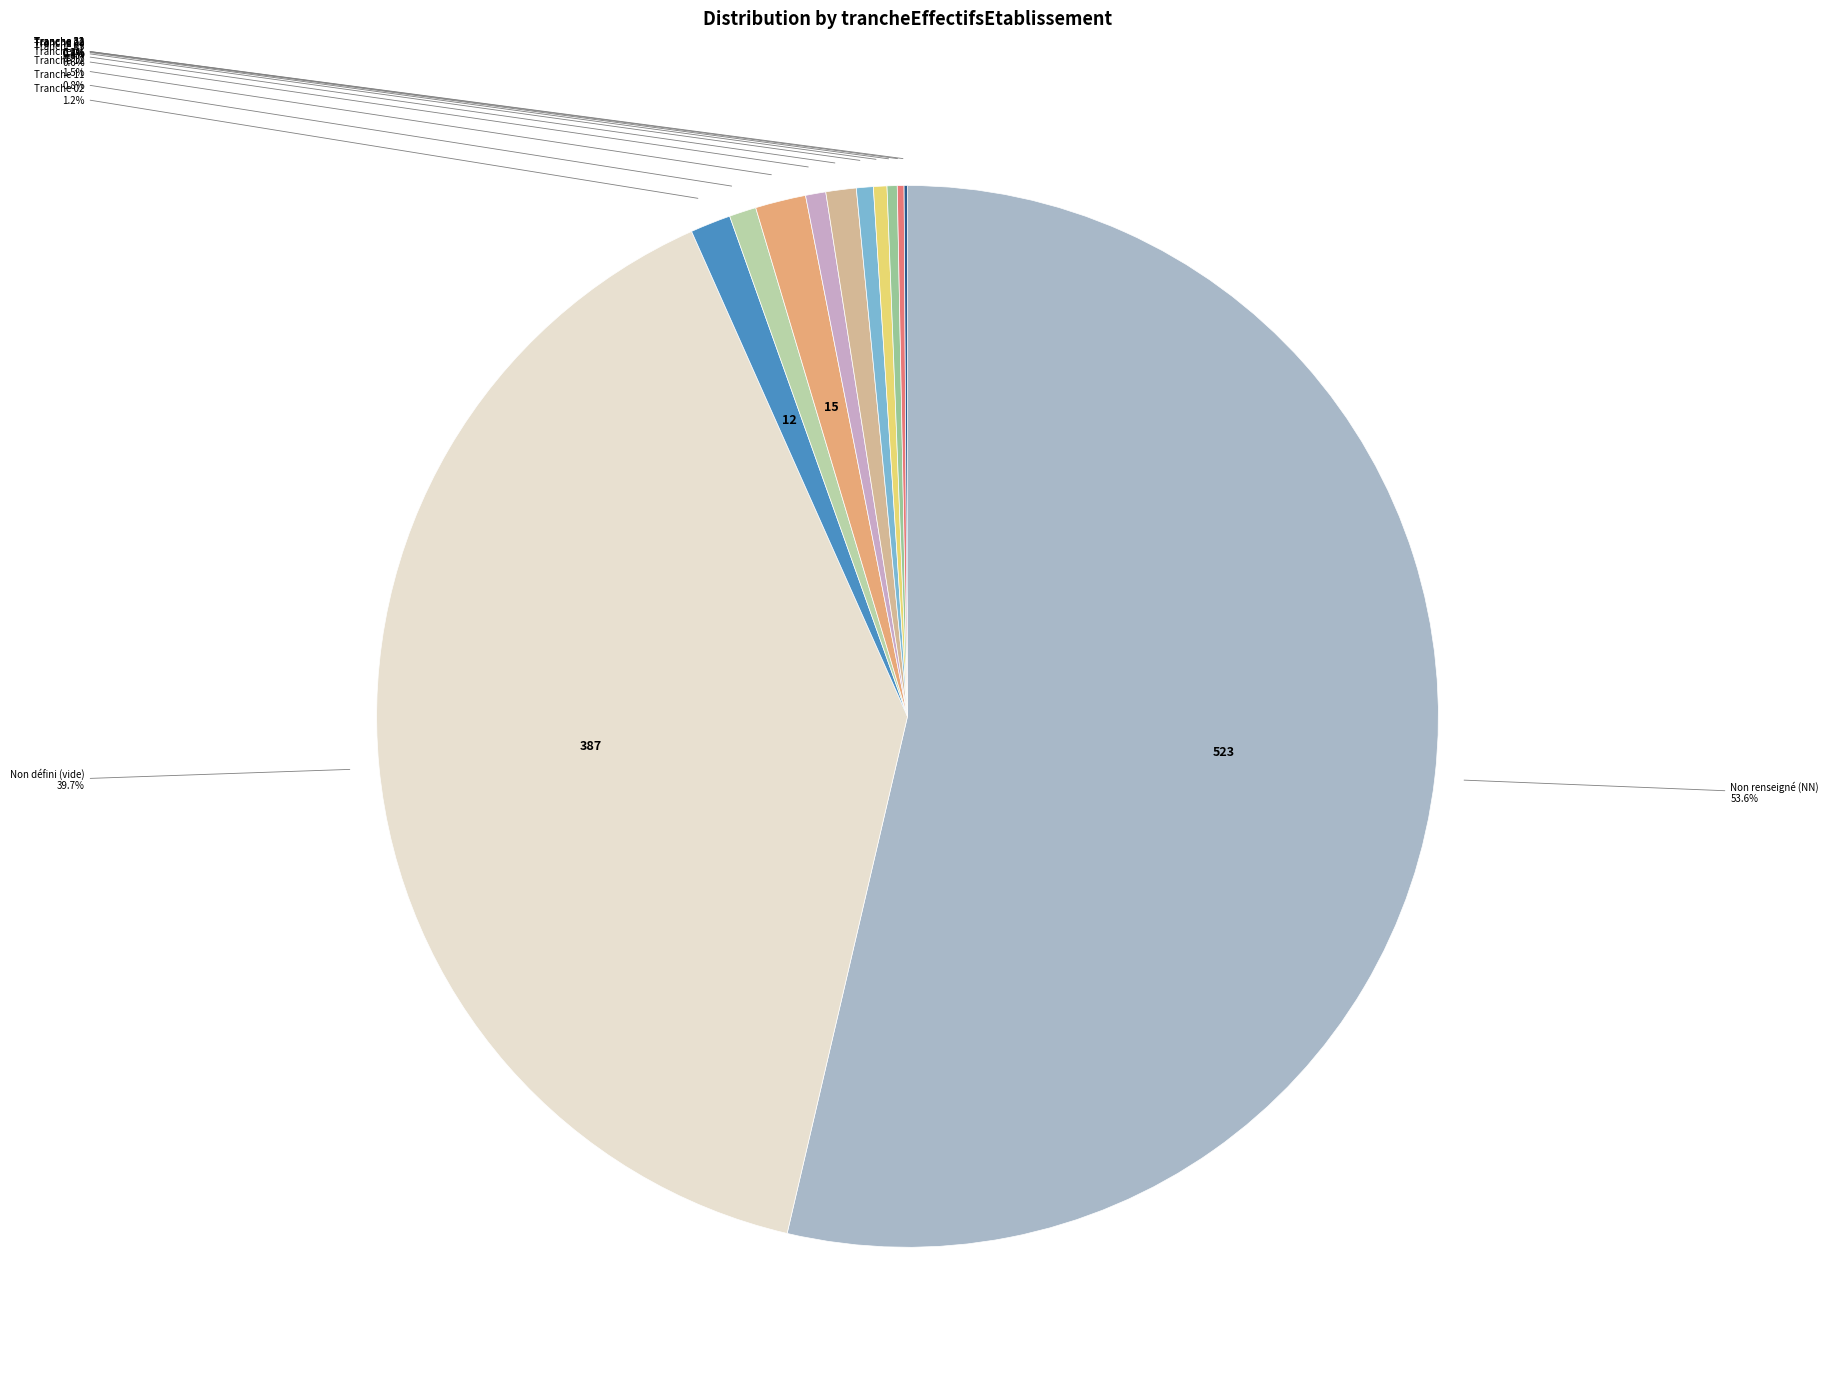

Is there any slice that represents more than half of the pie?

Yes